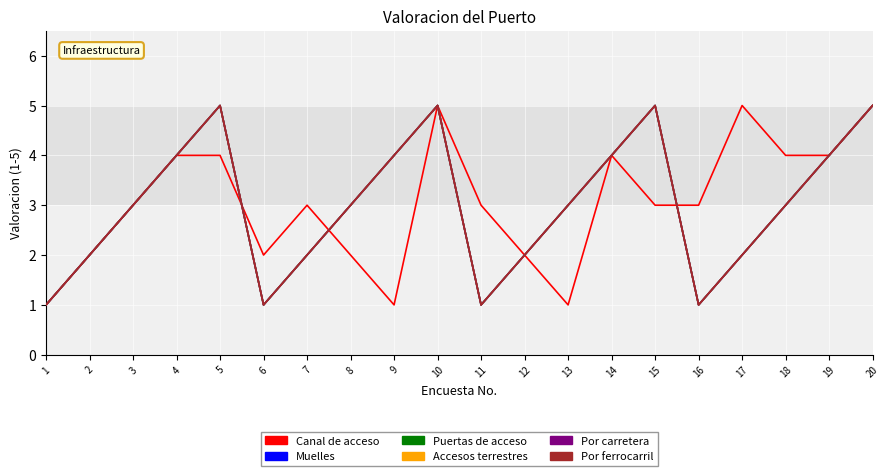

Is this an area chart (filled region under the line)?

No